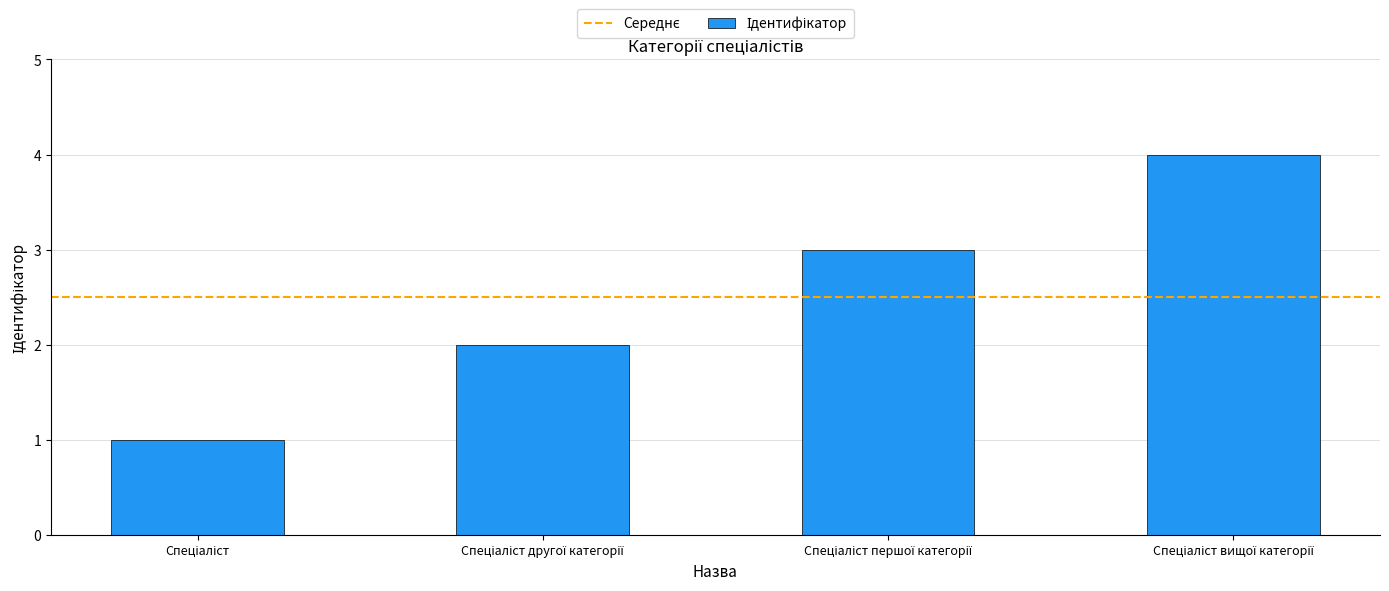

What is the maximum value shown in the chart?

4